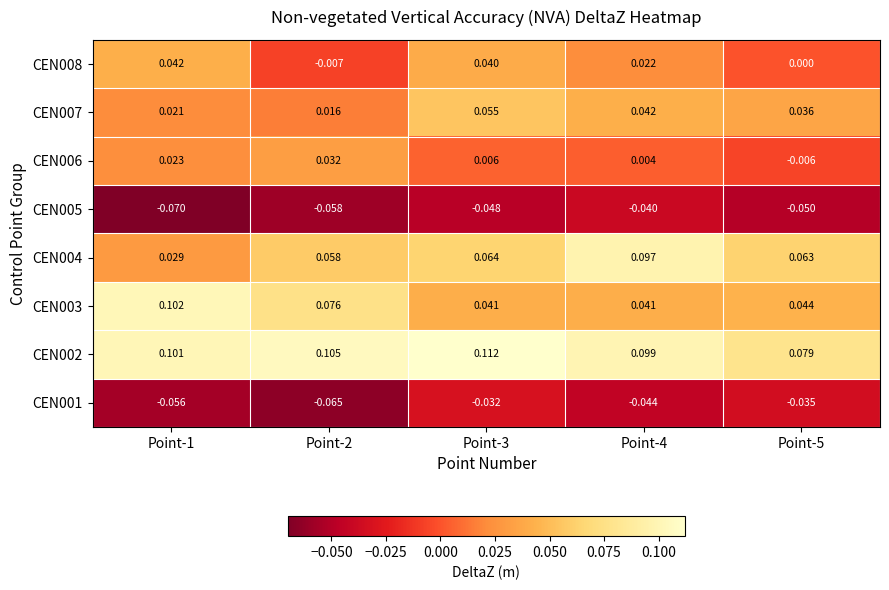

Is the value of CEN002 at Point-4 greater than the value of CEN007 at Point-3?

Yes